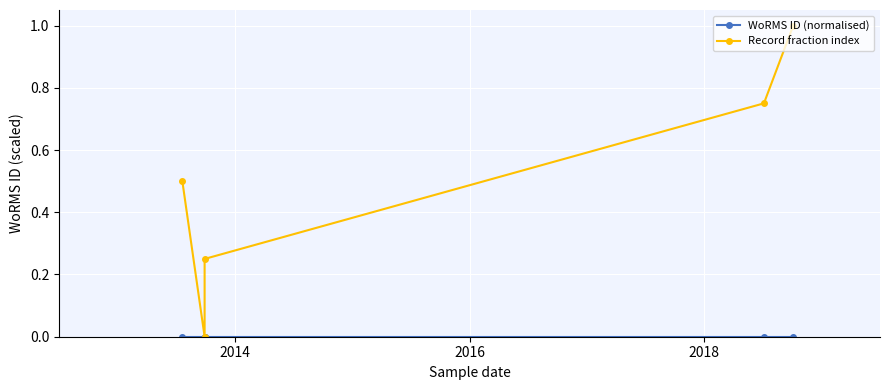

True or false: Record fraction index and WoRMS ID (normalised) intersect in this chart.

False